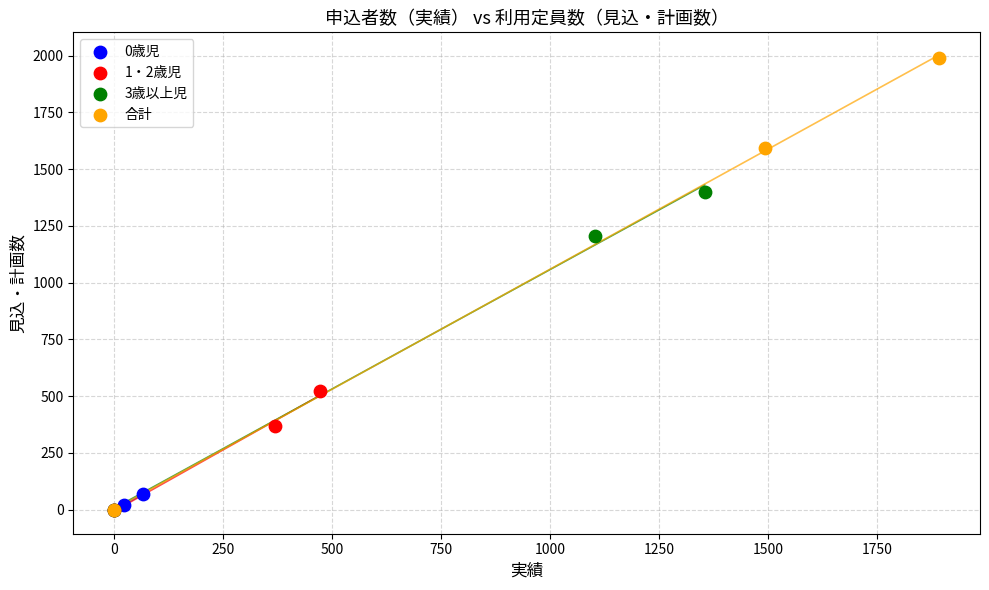

Which series contains the highest Y value?

合計